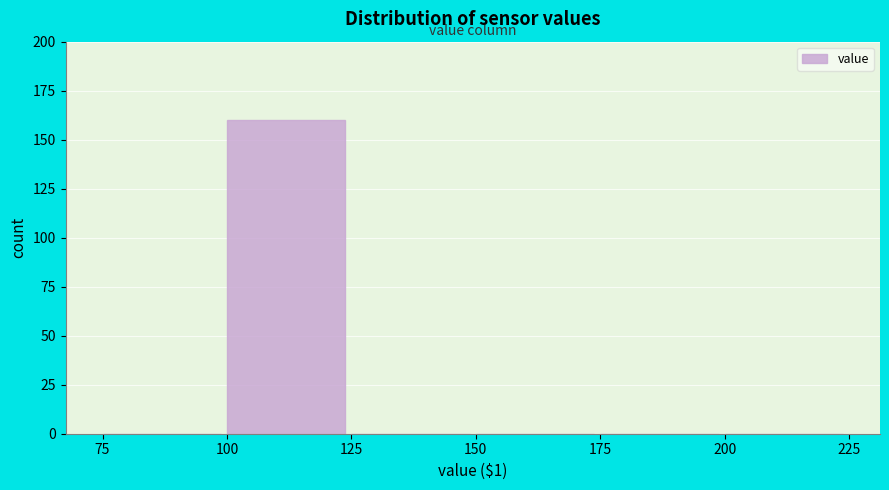

Reading left to right, list every bar in this chart as the range it spans on the x-axis followed by its height. The values are not printed on the chart, so give them approximately, as read against the axis.

75 to 100: 0
100 to 125: 160
125 to 150: 0
150 to 175: 0
175 to 200: 0
200 to 225: 0